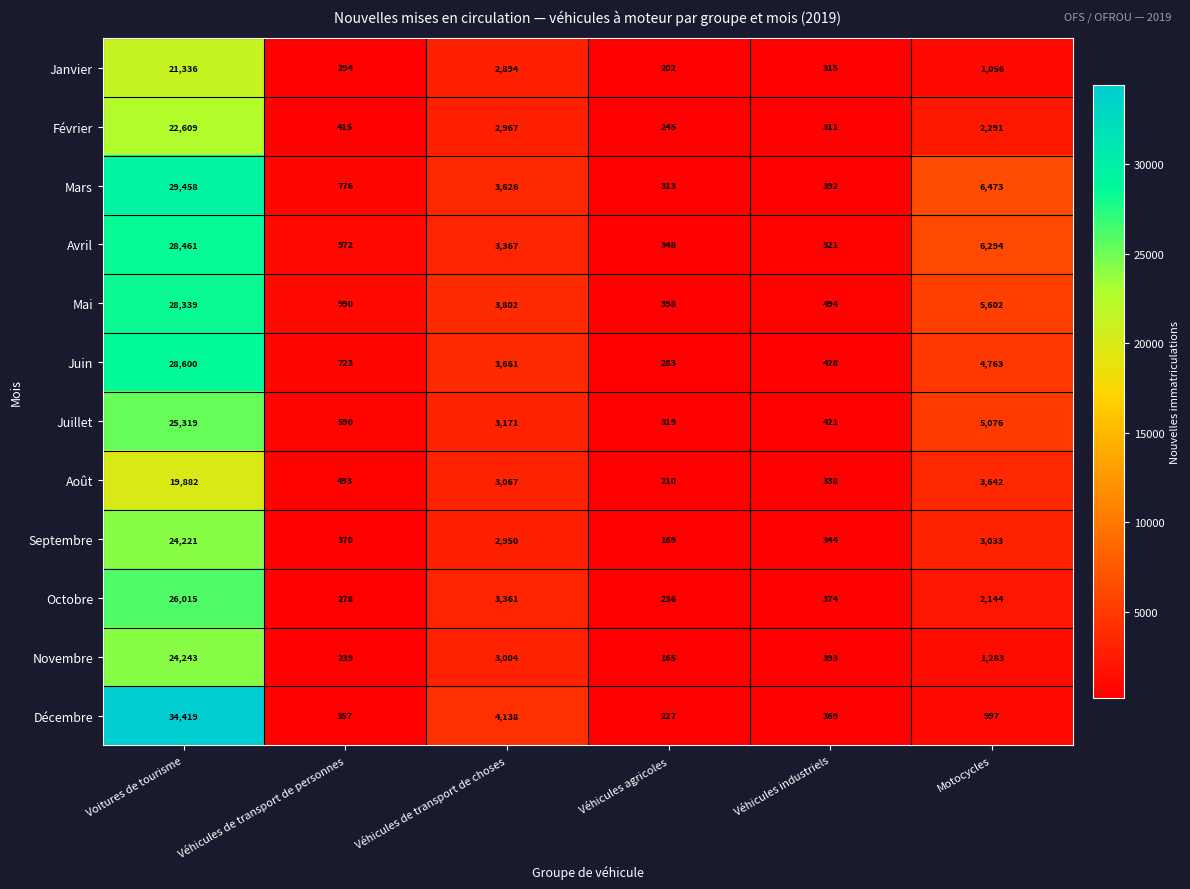

How many series are shown in this chart?

12